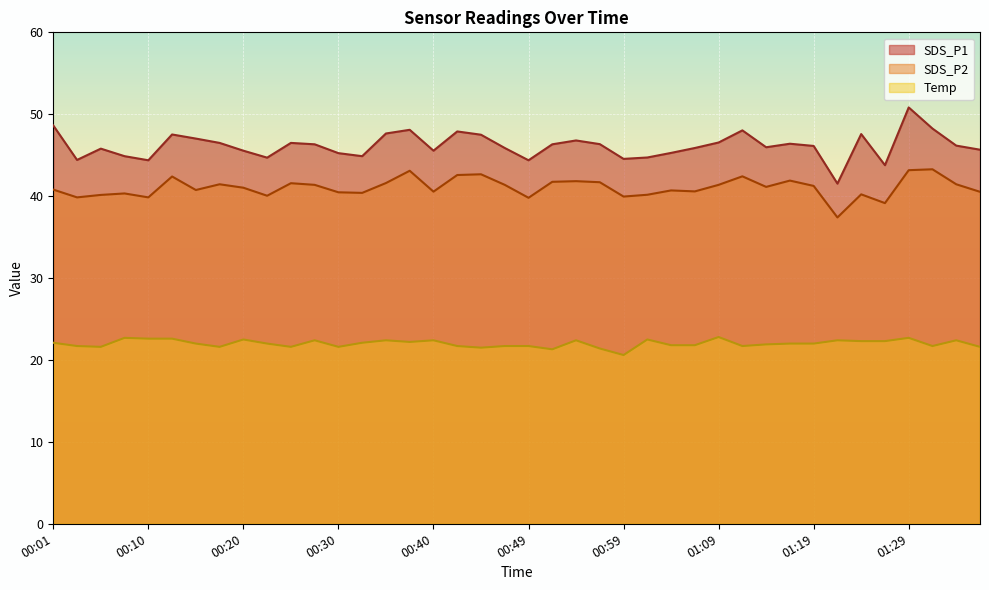

What is the difference between the second highest and minimum values in the SDS_P1 series?

7.1